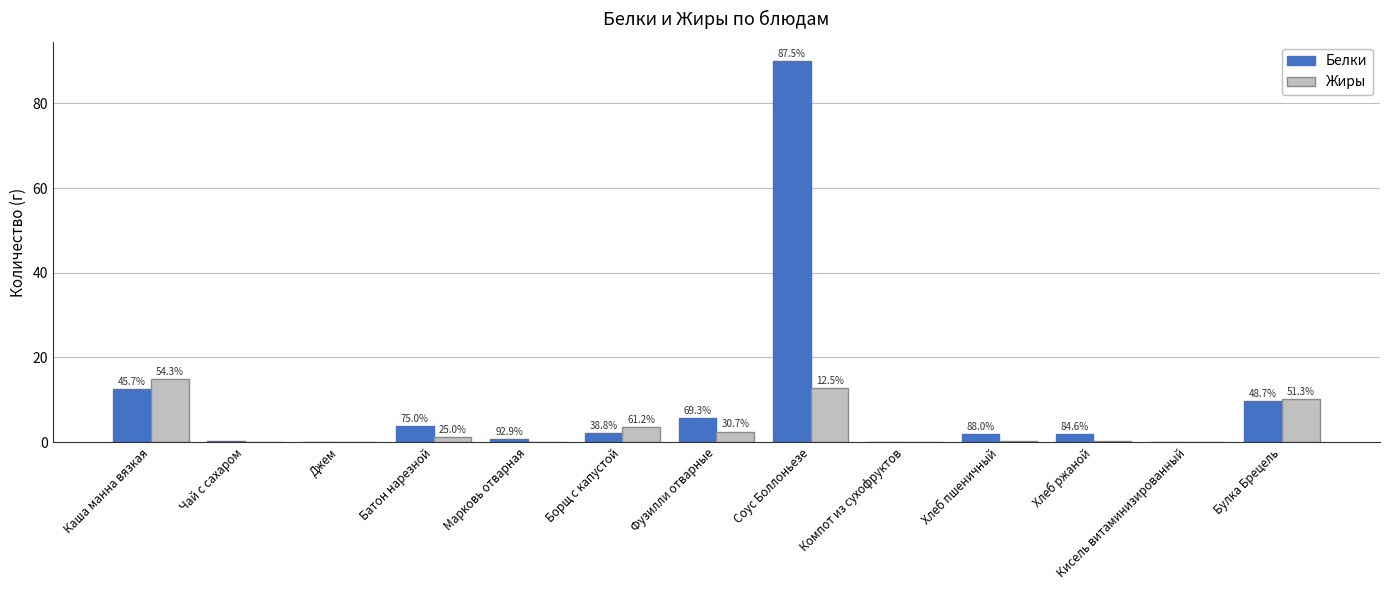

Between Борщ с капустой and Соус Боллоньезе, which series saw the biggest shift?

Белки